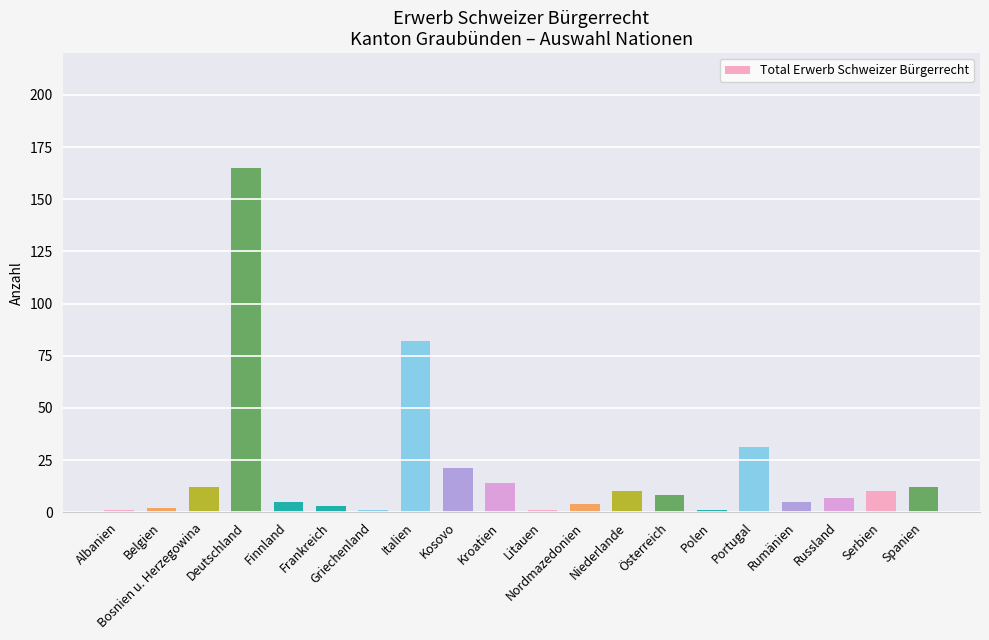

What position from the left is Polen?

15